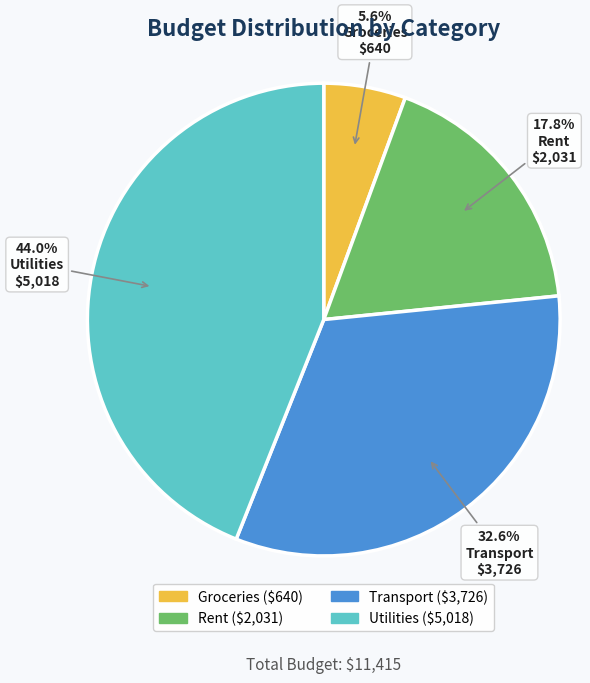

What portion of the pie excludes Transport?

67.4%